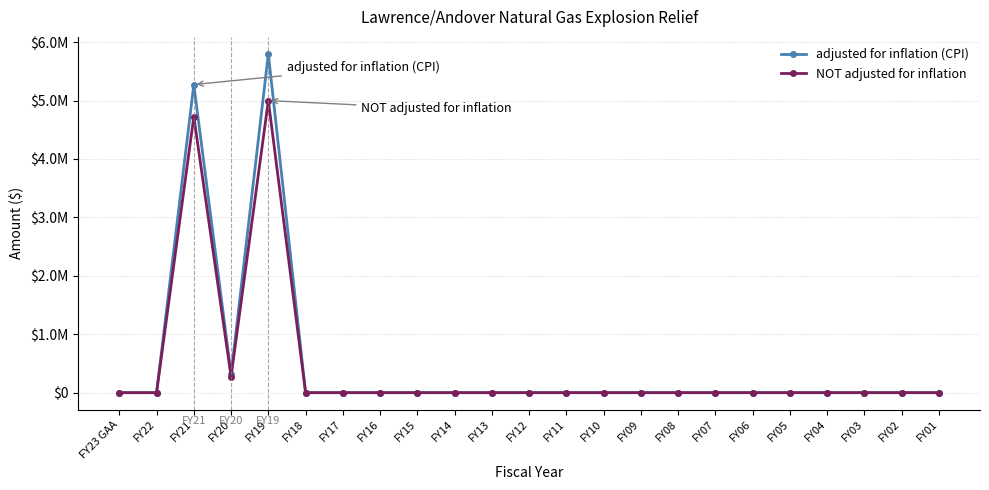

What are all the series names shown in the legend?

adjusted for inflation (CPI), NOT adjusted for inflation